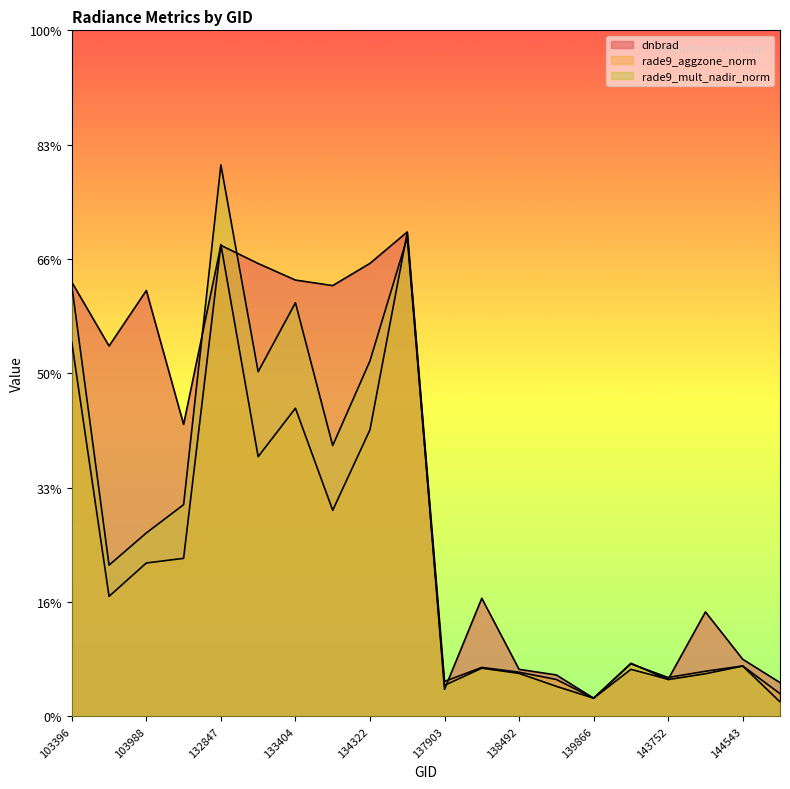

How many values in the dnbrad series exceed 2?

10